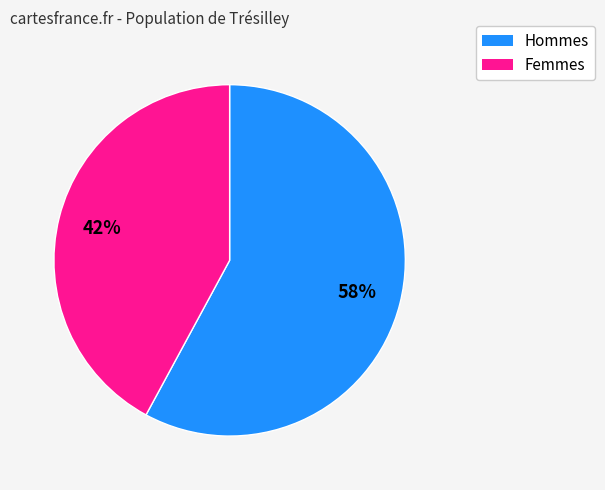

Is there any slice that represents more than half of the pie?

Yes